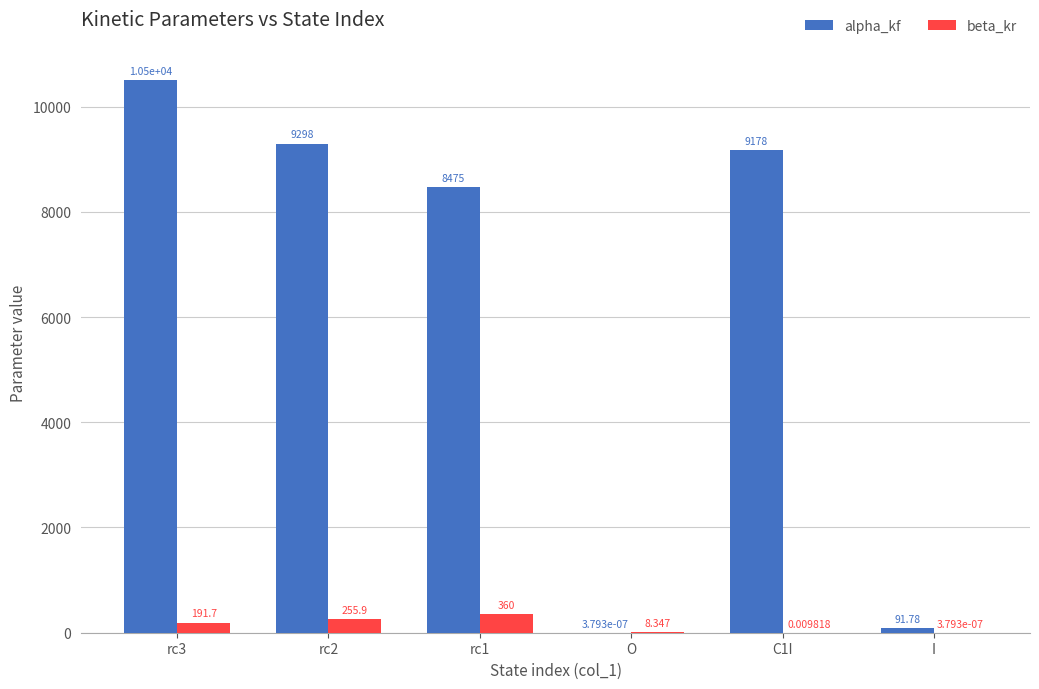

Which series changed the most between rc3 and rc2?

alpha_kf